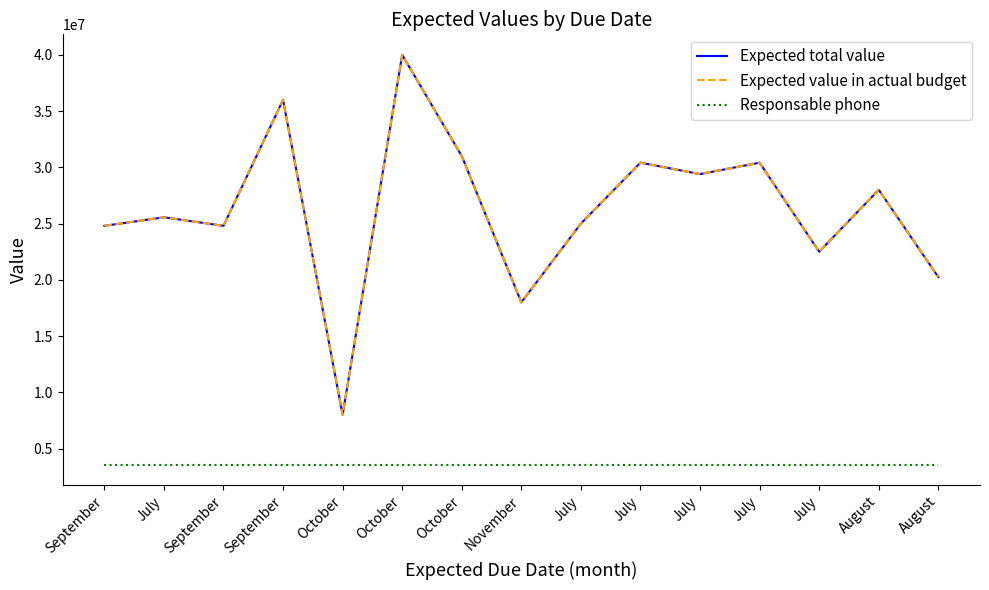

Is the value of Expected value in actual budget at July greater than the value of Responsable phone at July?

Yes